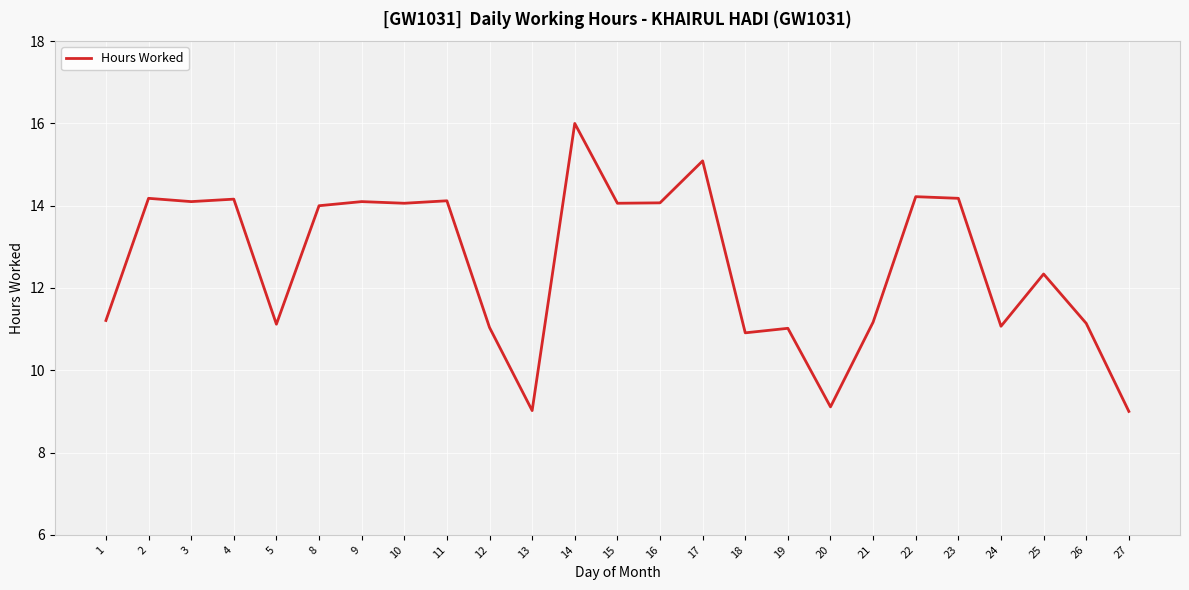

What is the sum of all values?

314.5